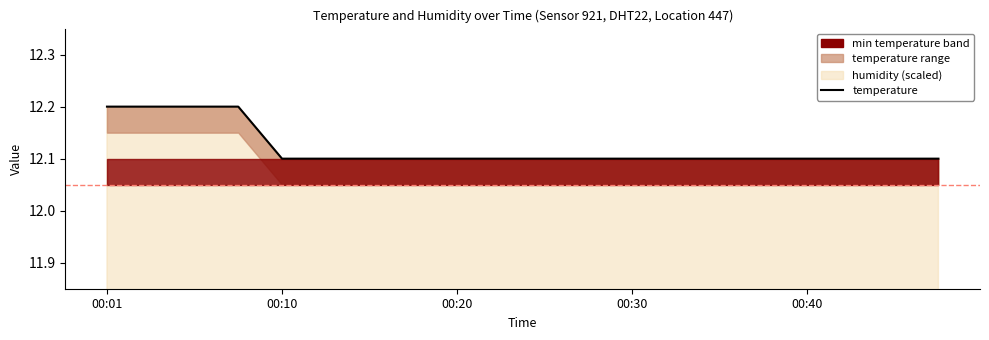

Is it true that the value at 18 is 12.1?

True